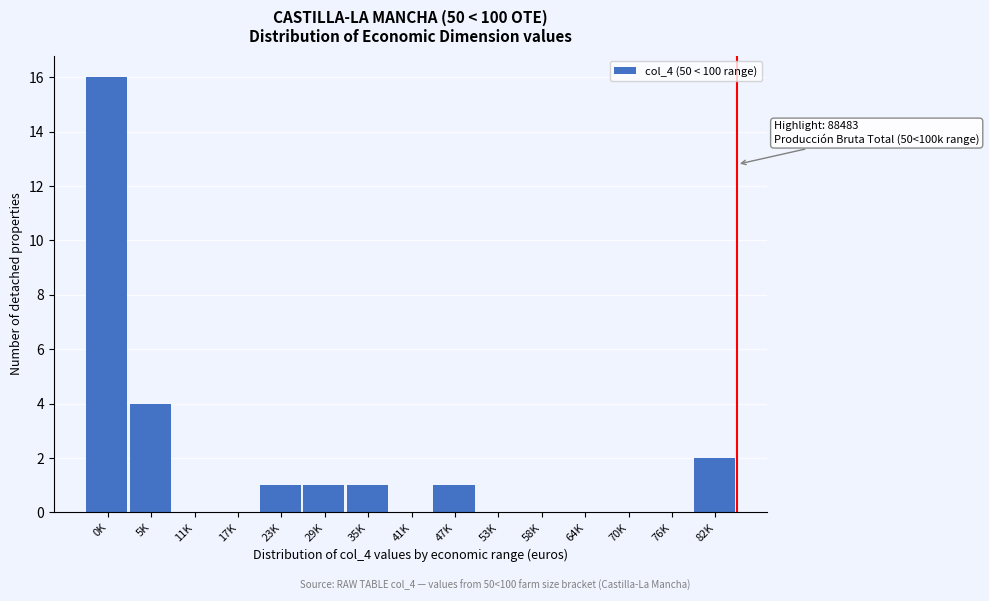

Reading left to right, transcribe all the data shown in this chart.

0K=16	5K=4	11K=0	17K=0	23K=1	29K=1	35K=1	41K=0	47K=1	53K=0	58K=0	64K=0	70K=0	76K=0	82K=2